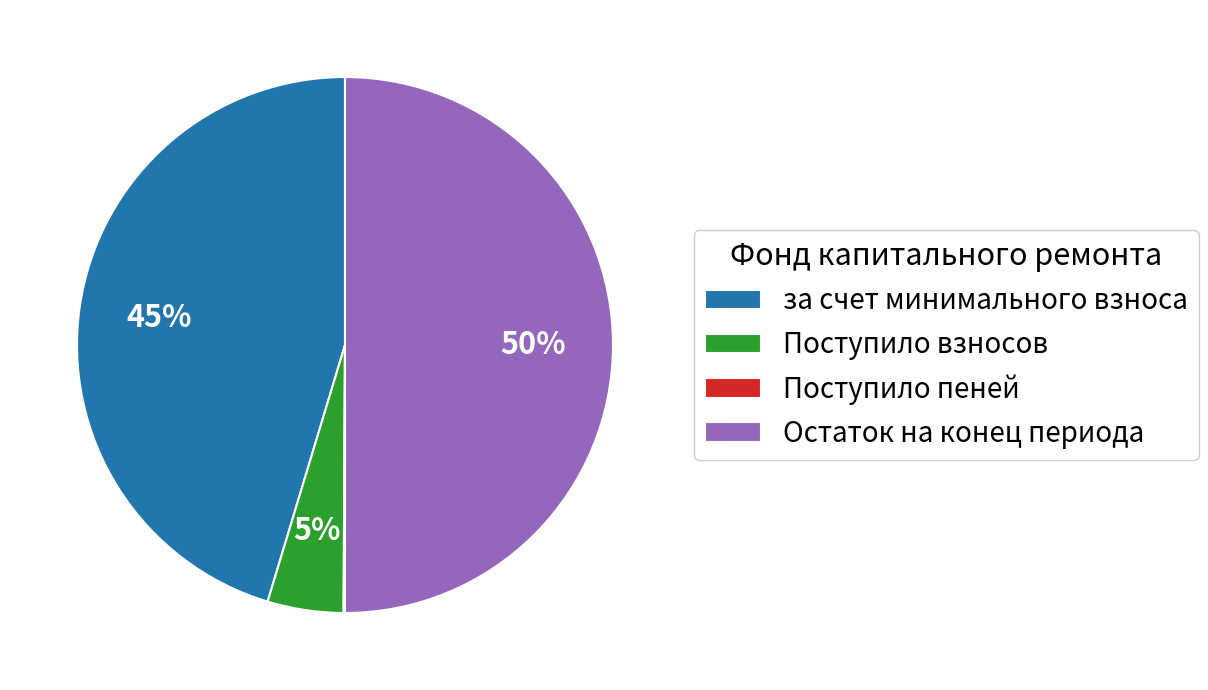

Approximately how many times larger is the value at за счет минимального взноса compared to Остаток на конец периода?

0.9